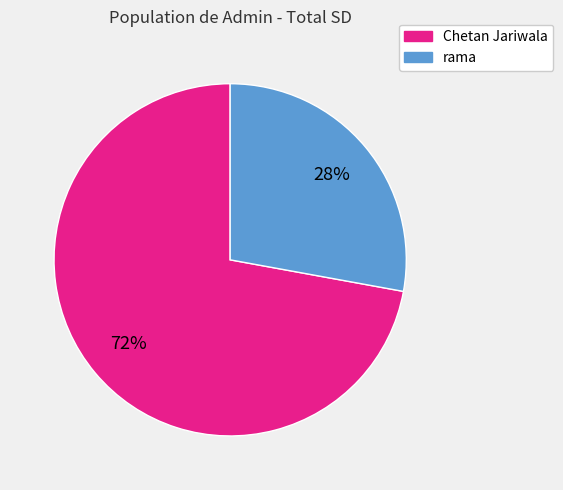

Which slice is the largest?

Chetan Jariwala